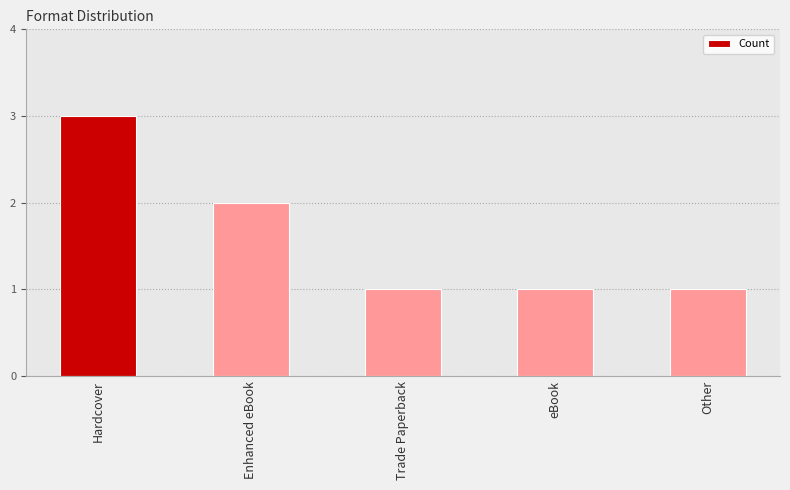

What position from the left is Hardcover?

1